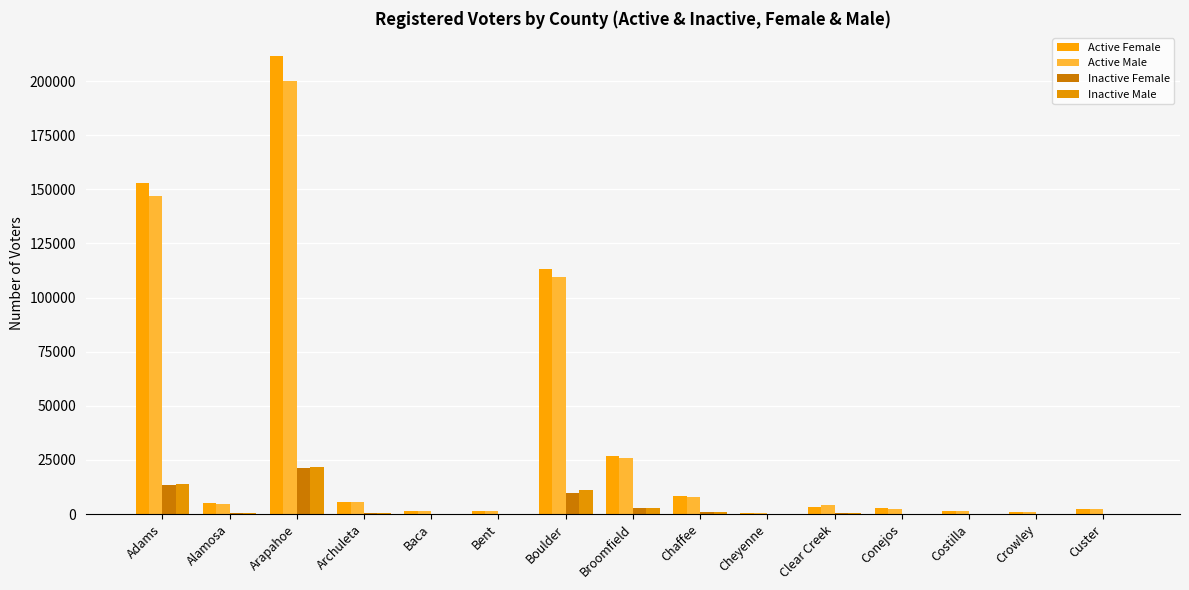

What is the label of the 9th bar from the right?

Boulder